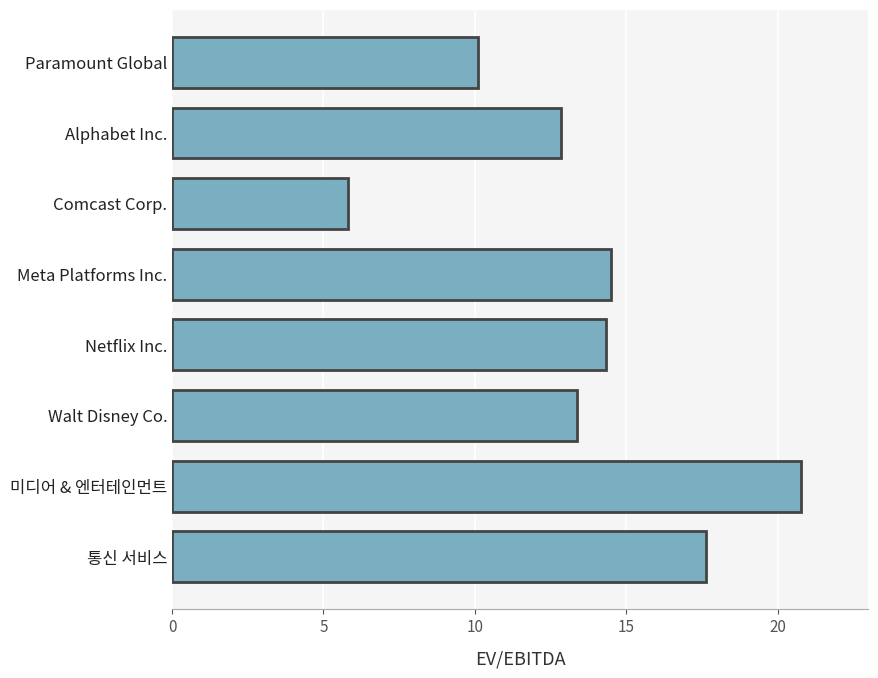

The value at Netflix Inc. is 20.9. True or false?

False